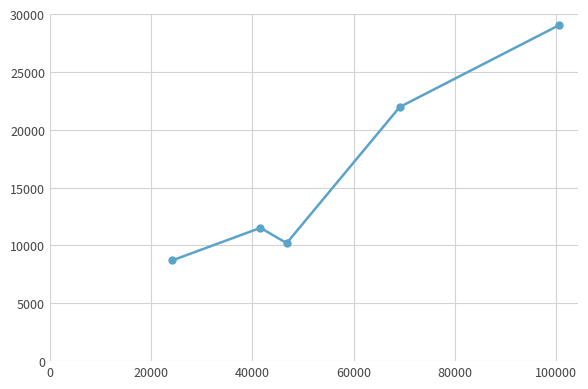

What is the difference between the maximum and minimum values?

20308